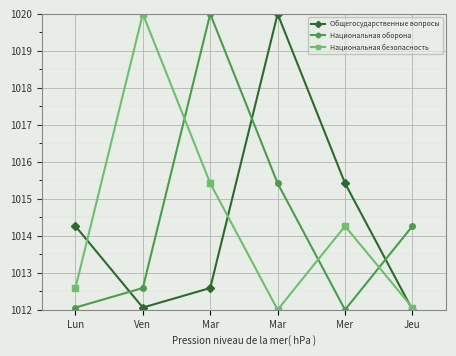

What is the highest value of the Национальная безопасность series?

1020.0